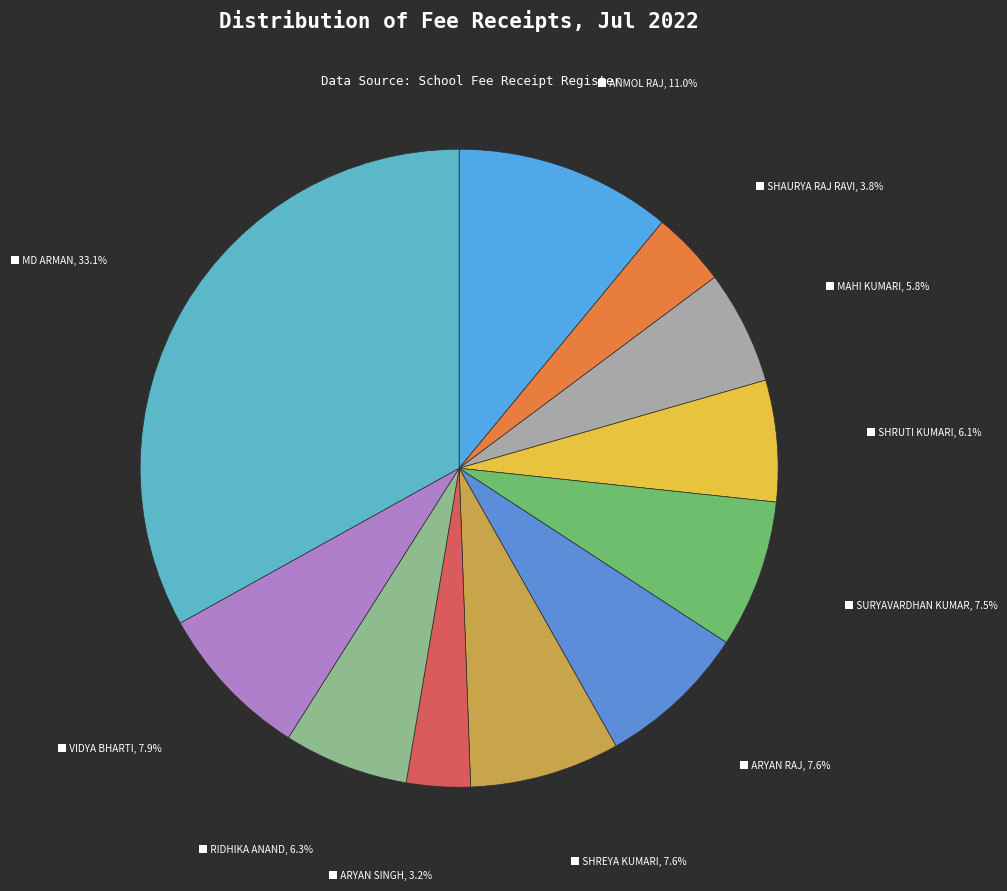

How many slices are in this pie chart?

11